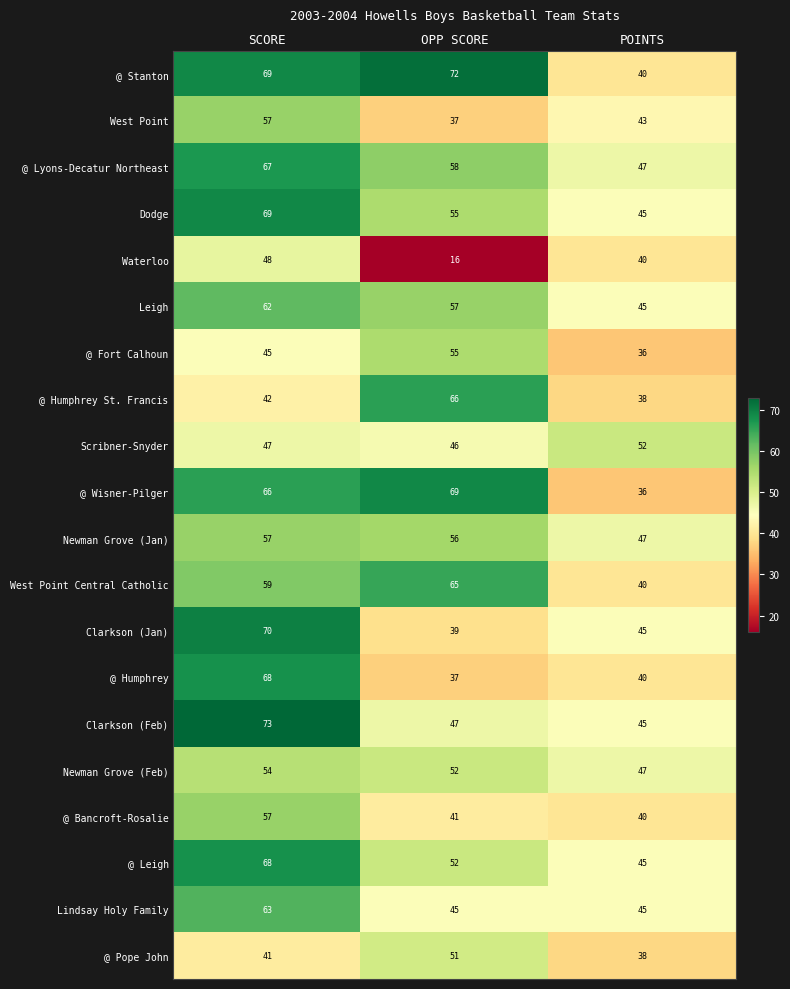

What is the sum of all @ Fort Calhoun values?

136